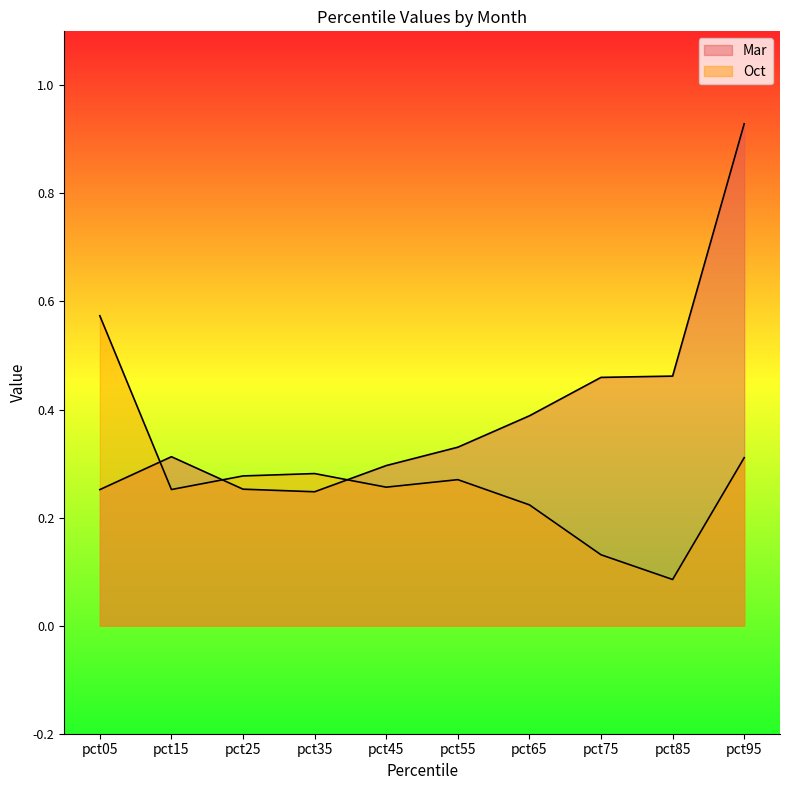

What is the average value of the Oct series?

0.3